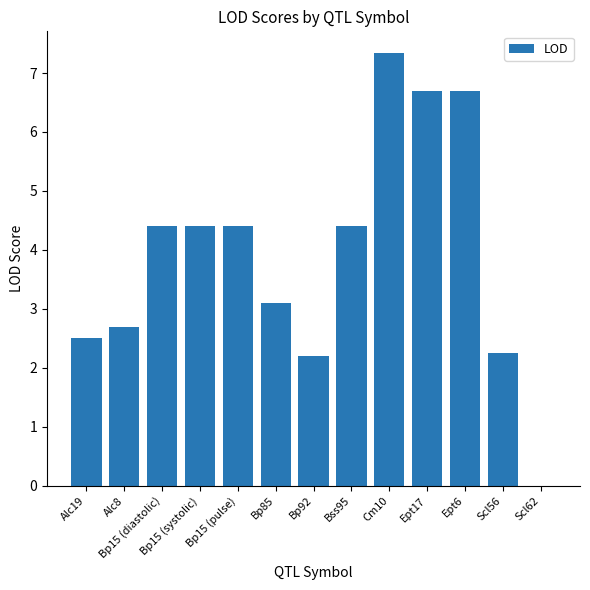

Reading right to left, extract all data points from this chart.

0.0	2.3	6.7	6.7	7.3	4.4	2.2	3.1	4.4	4.4	4.4	2.7	2.5